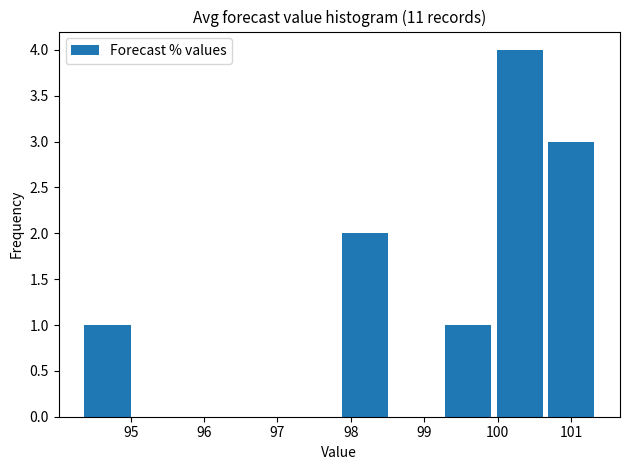

Reading left to right, transcribe this chart: for each bar, give the range it covers on the x-axis and its height. Neither the bar edges nor the heights are printed on the chart, so give them approximately, as read against the axes.

94.4 to 95.1: 1
95.1 to 95.8: 0
95.8 to 96.5: 0
96.5 to 97.2: 0
97.2 to 97.9: 0
97.9 to 98.6: 2
98.6 to 99.3: 0
99.3 to 100.0: 1
100.0 to 100.7: 4
100.7 to 101.4: 3